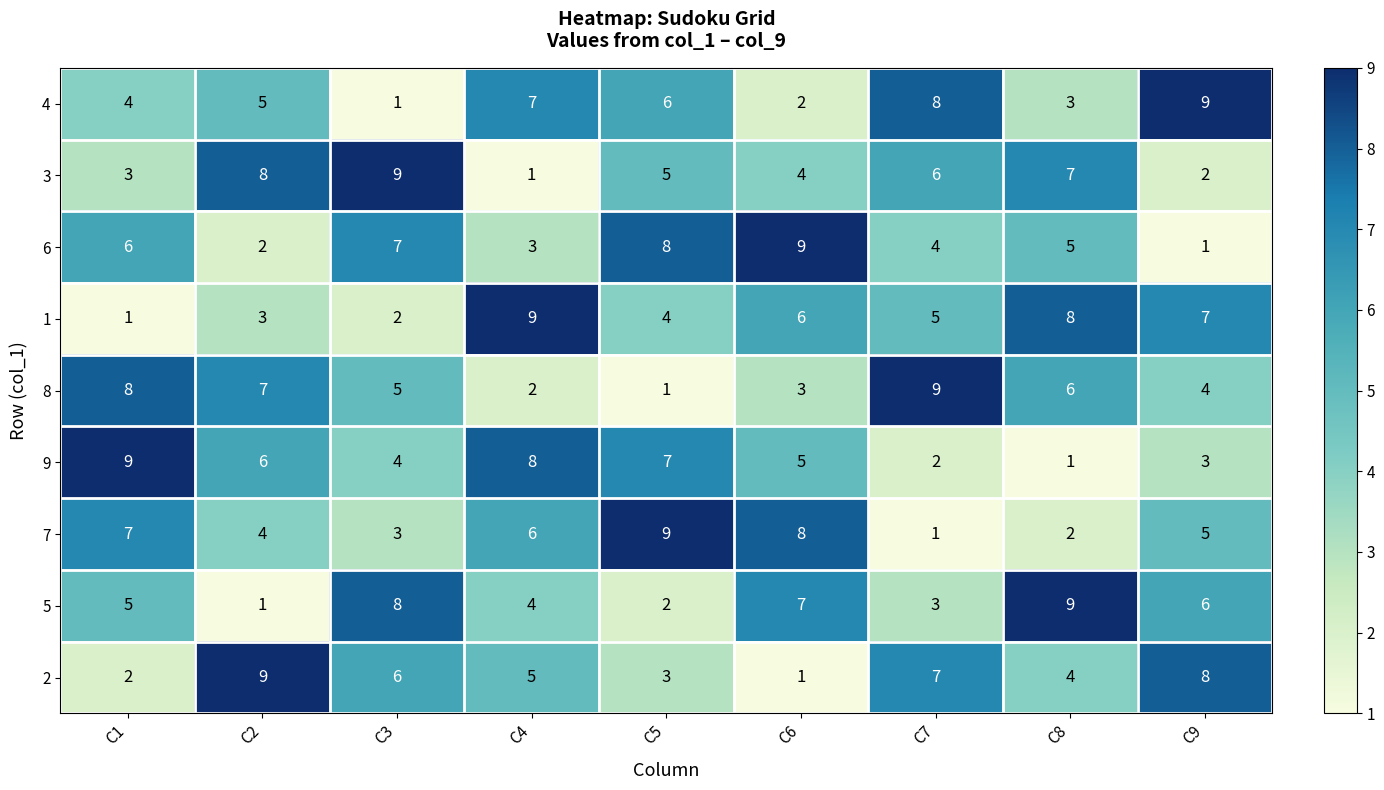

What is the difference between the highest and lowest values at C6?

8